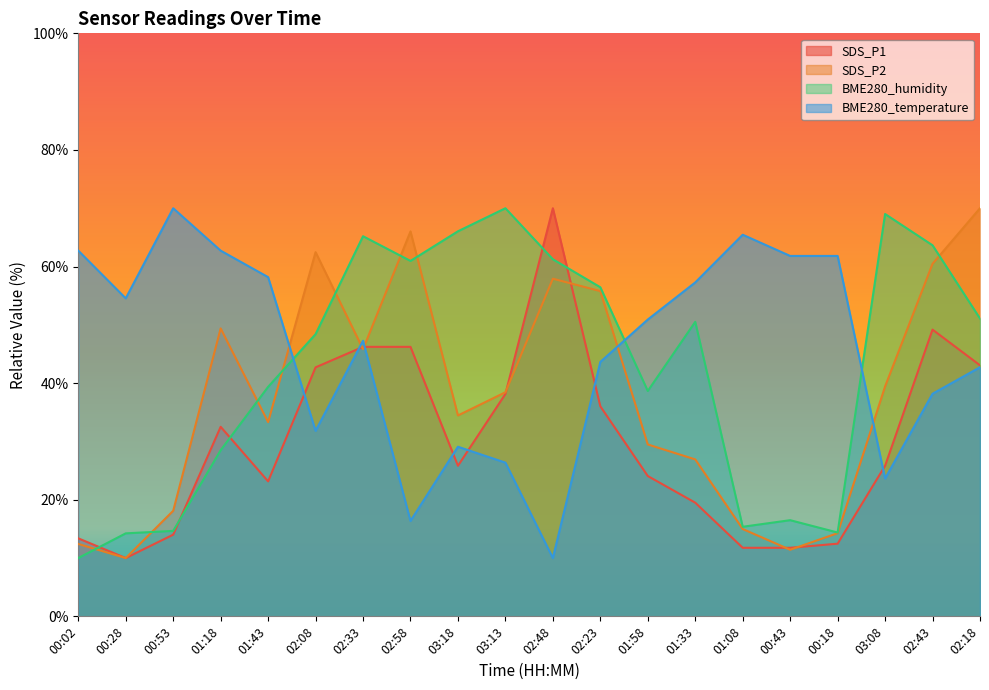

What is the sum of all SDS_P1 values?

595.8